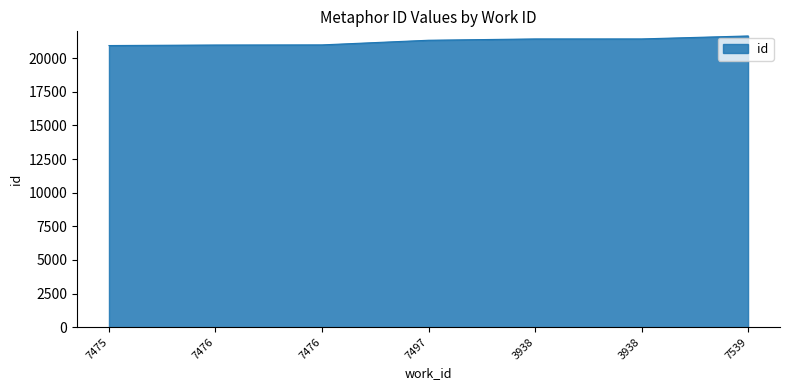

At which label does the data first exceed 21337?

3938